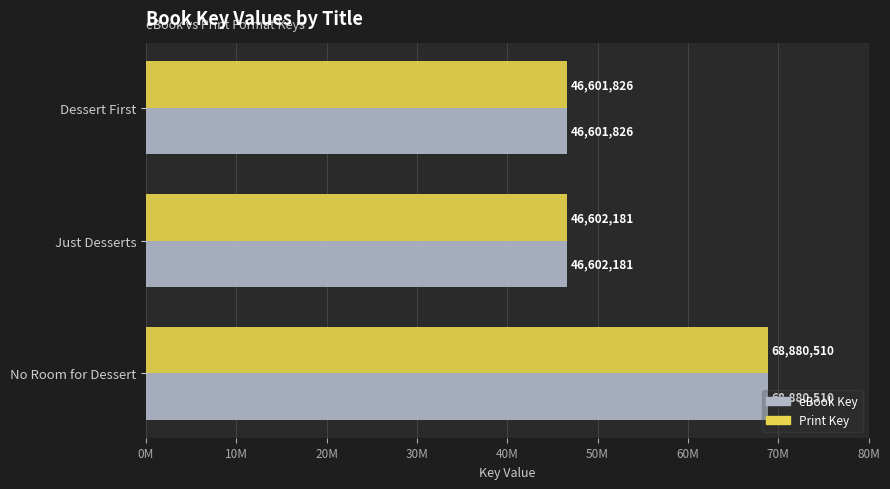

What position from the left is Just Desserts?

2